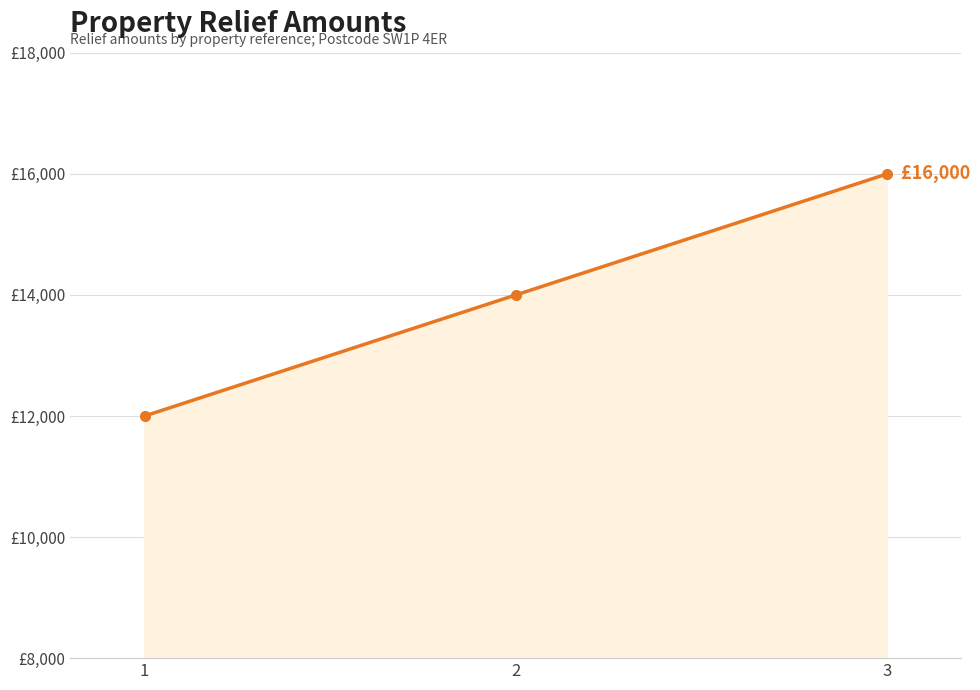

Reading right to left, list all the values displayed in this chart.

3=16000	2=14000	1=12000